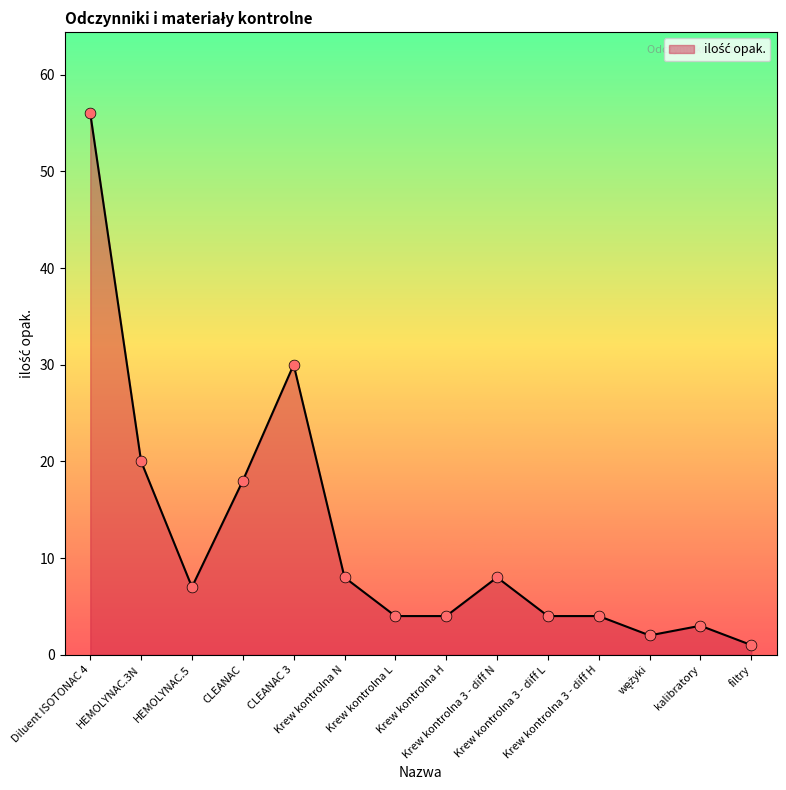

What is the change in value from HEMOLYNAC.3N to Krew kontrolna 3 - diff H?

-16